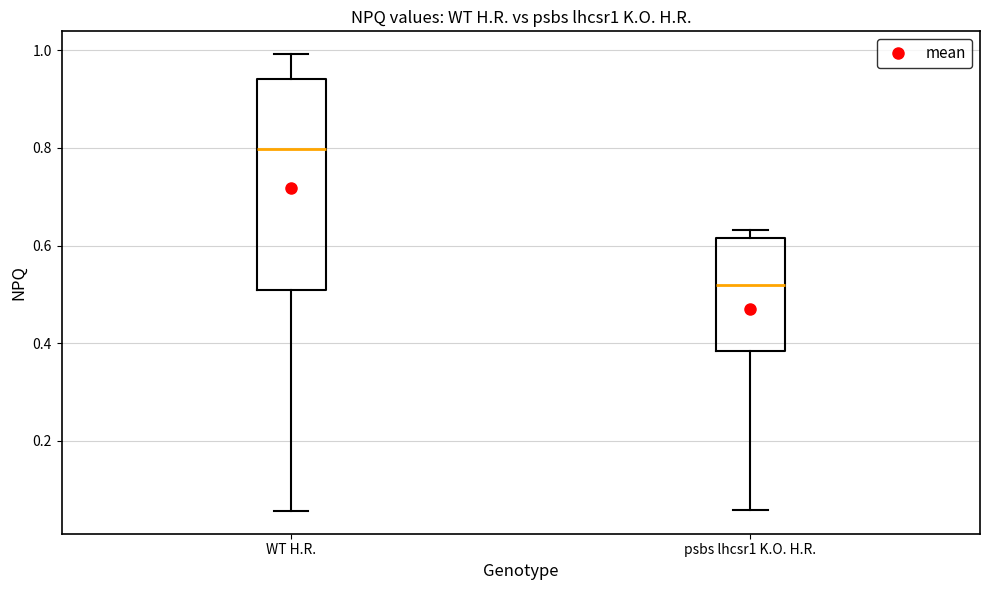

Reading left to right, transcribe this box plot: for each box, give where its median line is, the range the box spans, and where its two whiskers end, as read against the y-axis. The values are not printed on the chart, so give them approximately, as read against the axis.

WT H.R.: median 0.80, box 0.50 to 0.94, whiskers 0.06 to 1.00
psbs lhcsr1 K.O. H.R.: median 0.52, box 0.38 to 0.62, whiskers 0.06 to 0.64